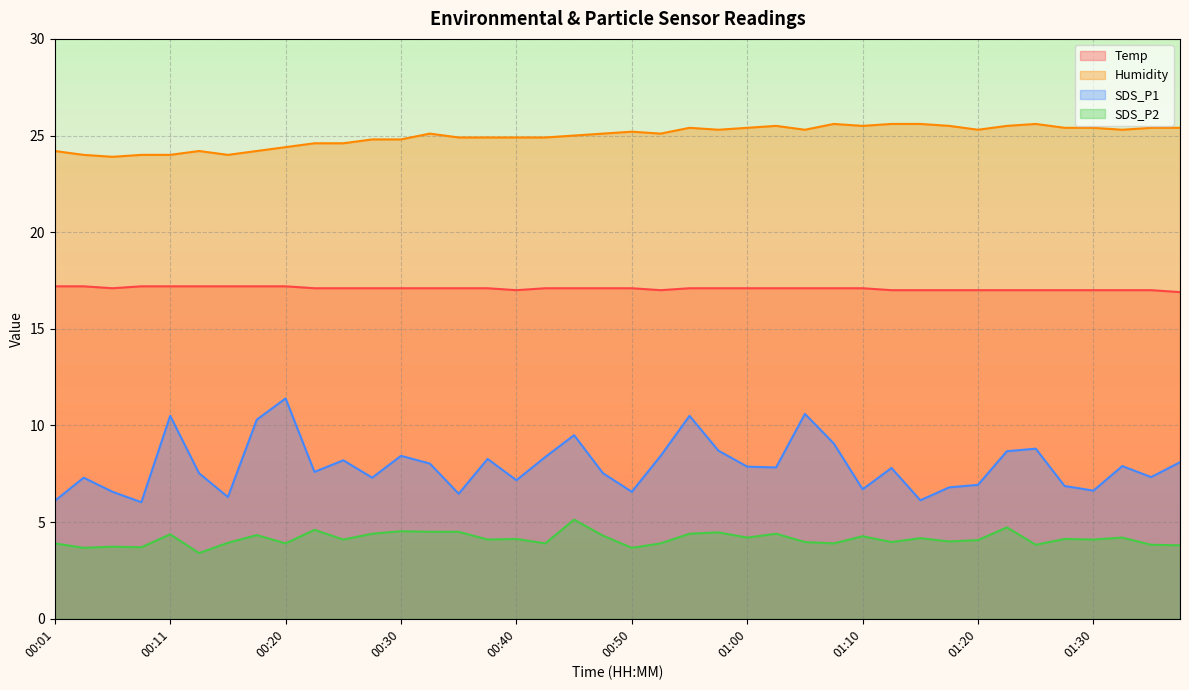

What is the label of the 37th point from the left?

01:30